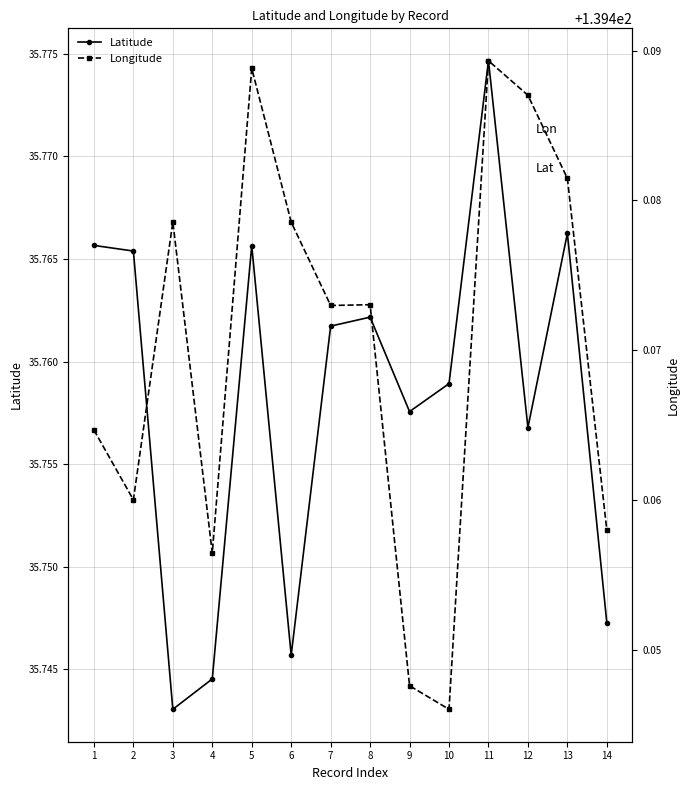

Count the Longitude values in the range 139 to 140.

14